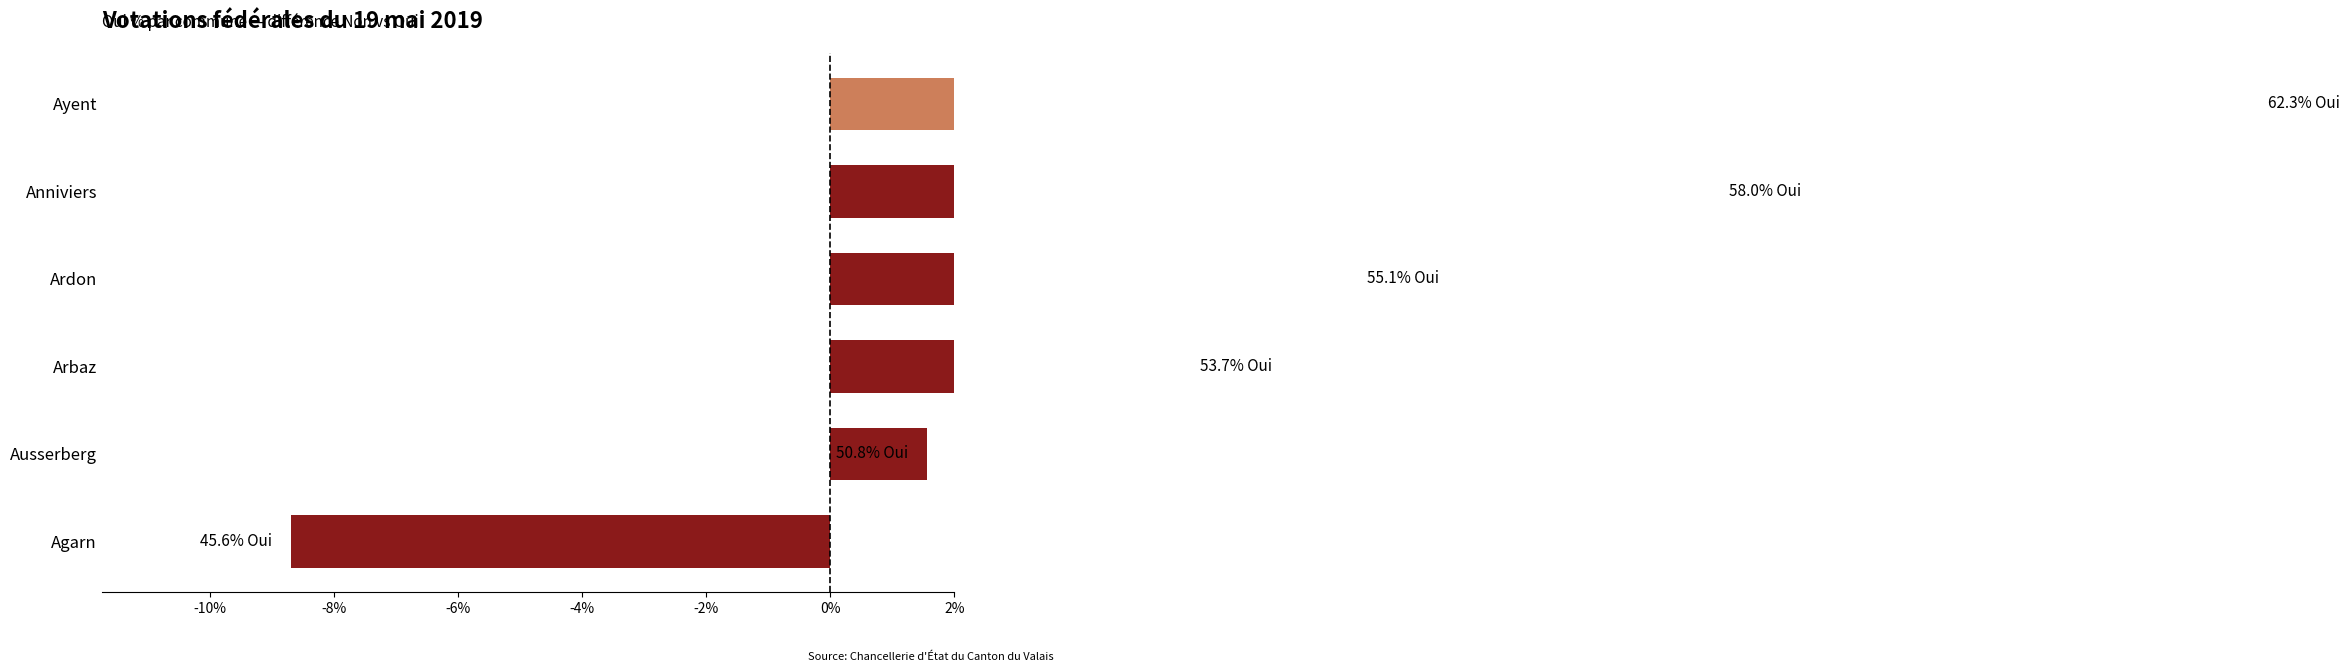

How many bars are there in total?

6